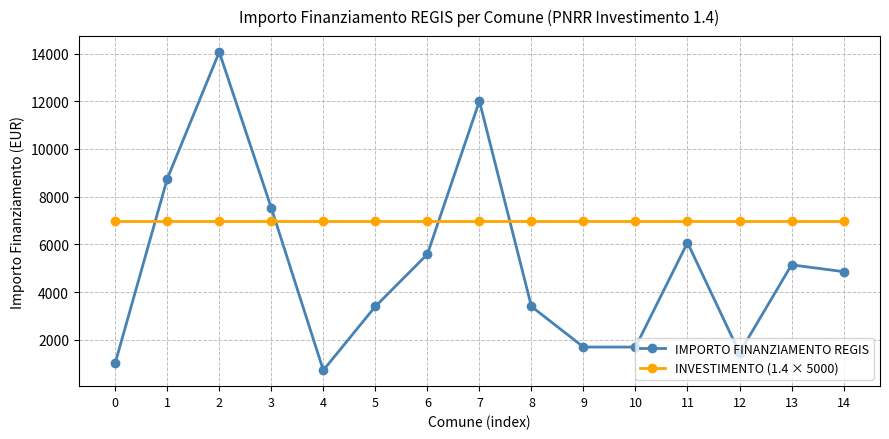

Between which two adjacent categories do INVESTIMENTO (1.4 × 5000) and IMPORTO FINANZIAMENTO REGIS first intersect?

0 and 1